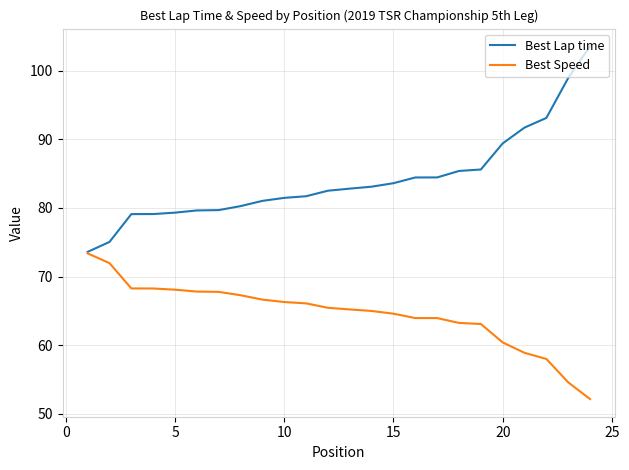

List the series in order of their overall mean, lowest first.

Best Speed, Best Lap time